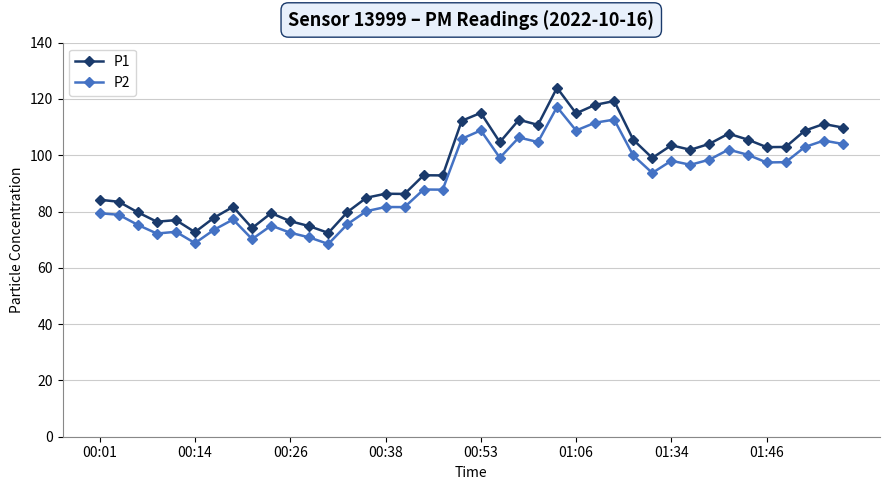

What is the value of the P2 point at the 16th from the left?

81.6